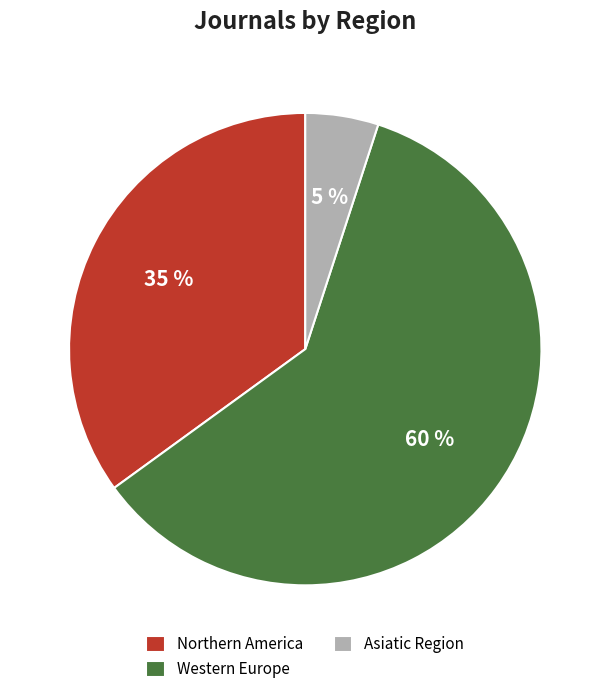

Which category has the smallest portion of the pie?

Asiatic Region